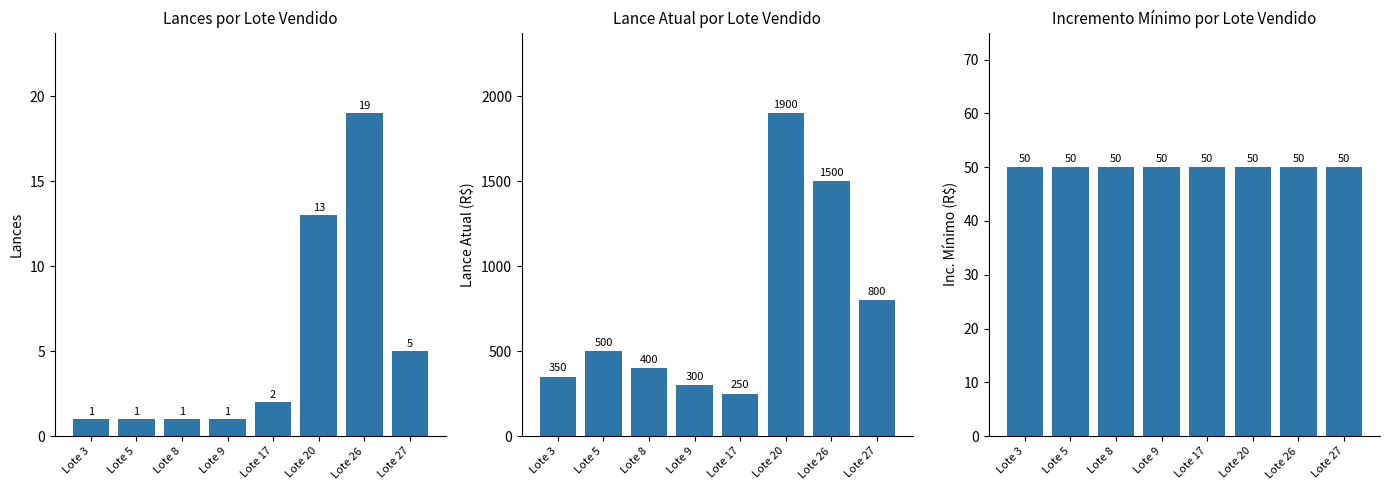

How many bars are there in each group?

3